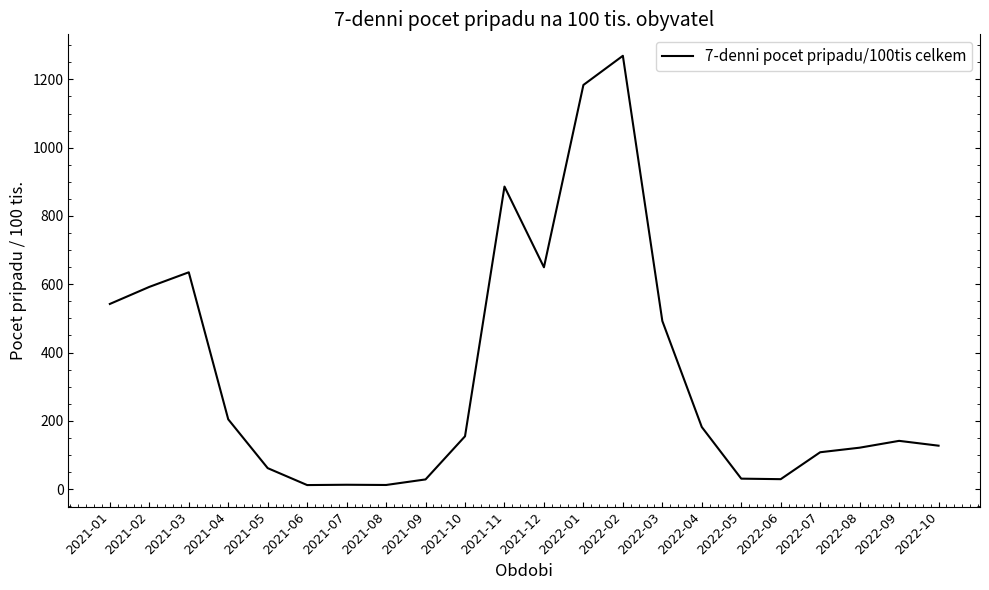

What is the difference between the maximum and minimum values?

1257.3